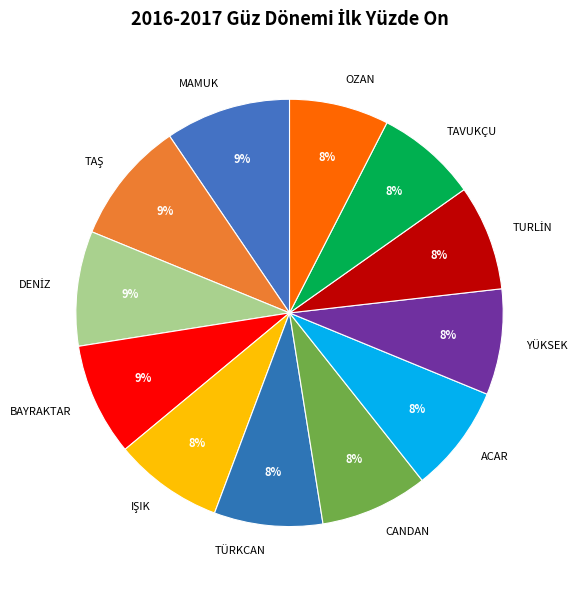

Is it true that TAVUKÇU is 8% of the pie?

True